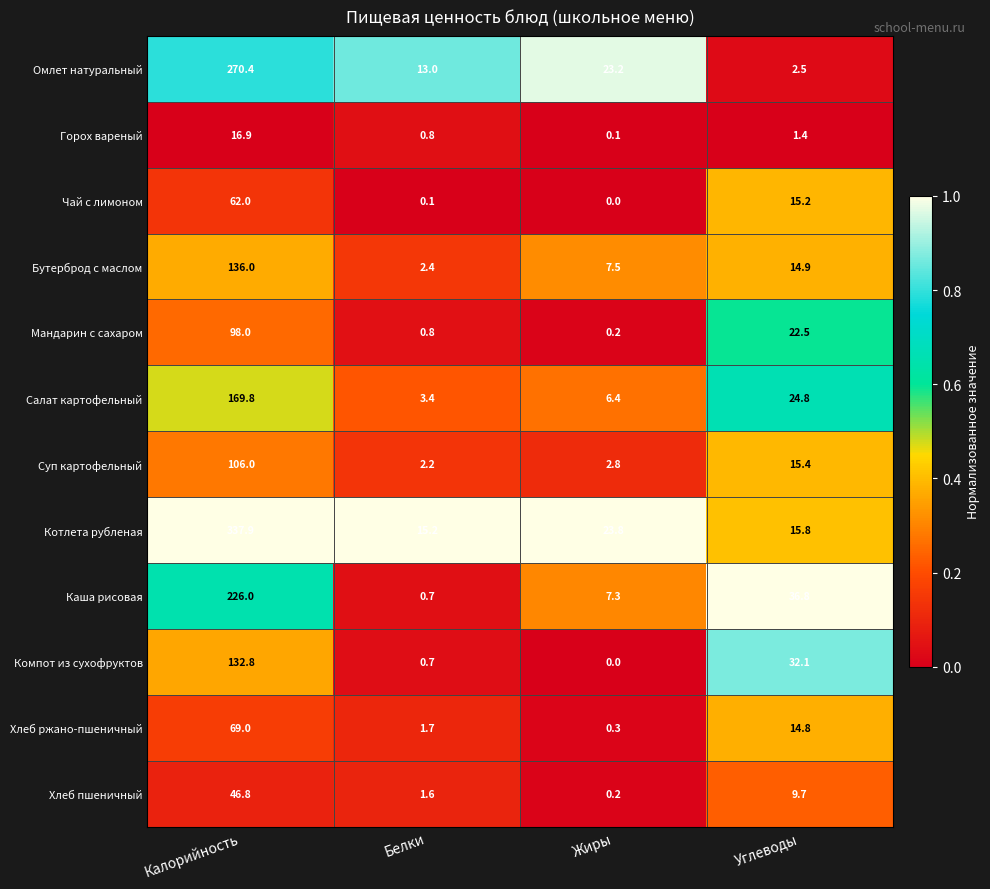

What is the sum of all Котлета рубленая values?

392.7